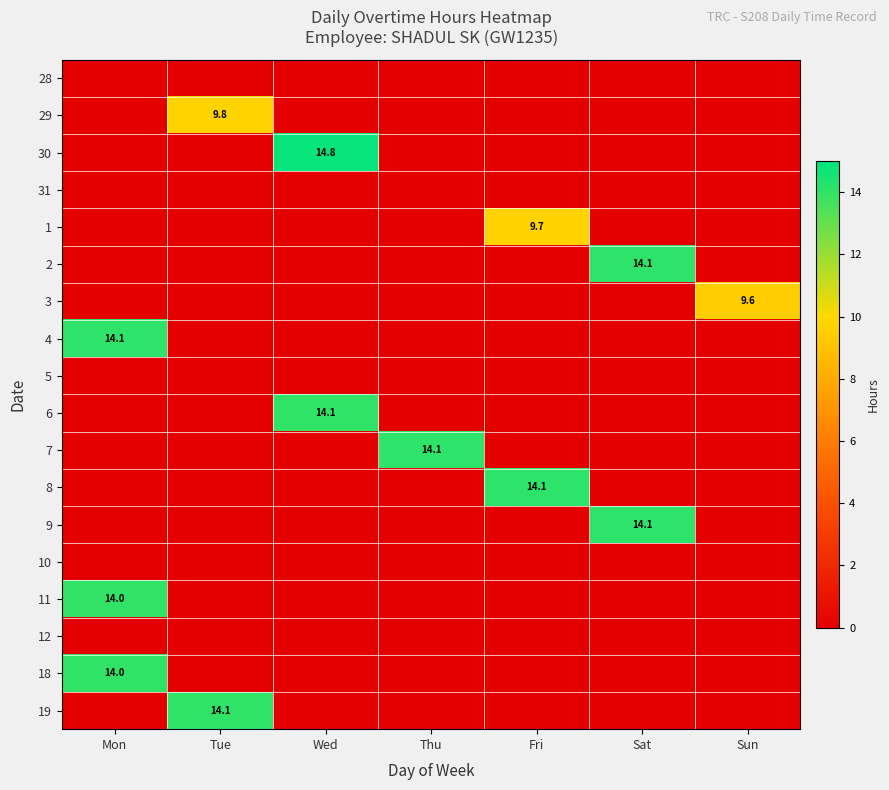

How many data points does each series have?

7